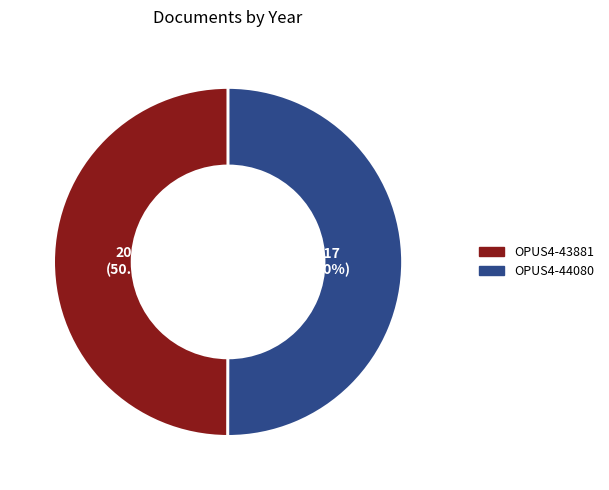

Combined, what portion of the pie is OPUS4-43881 and OPUS4-44080?

100.0%